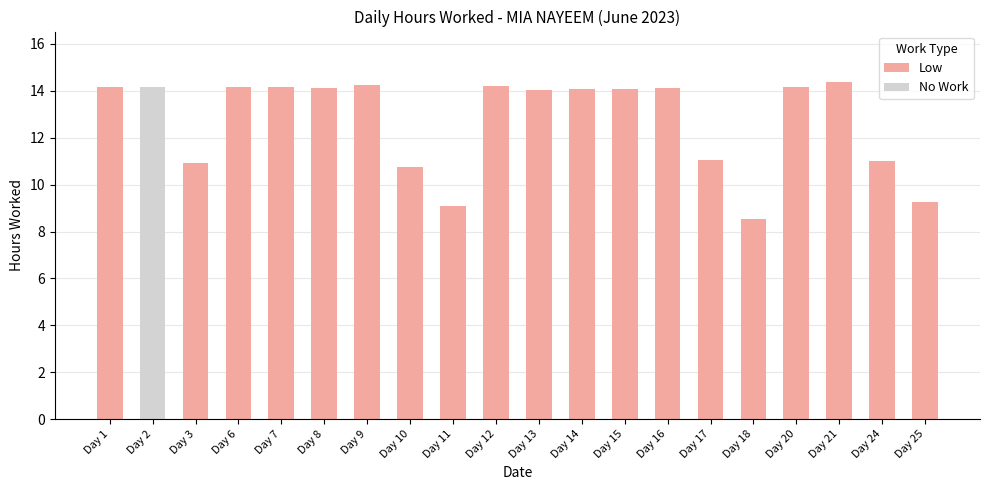

Is it true that Low equals 9.6 at Day 9?

False